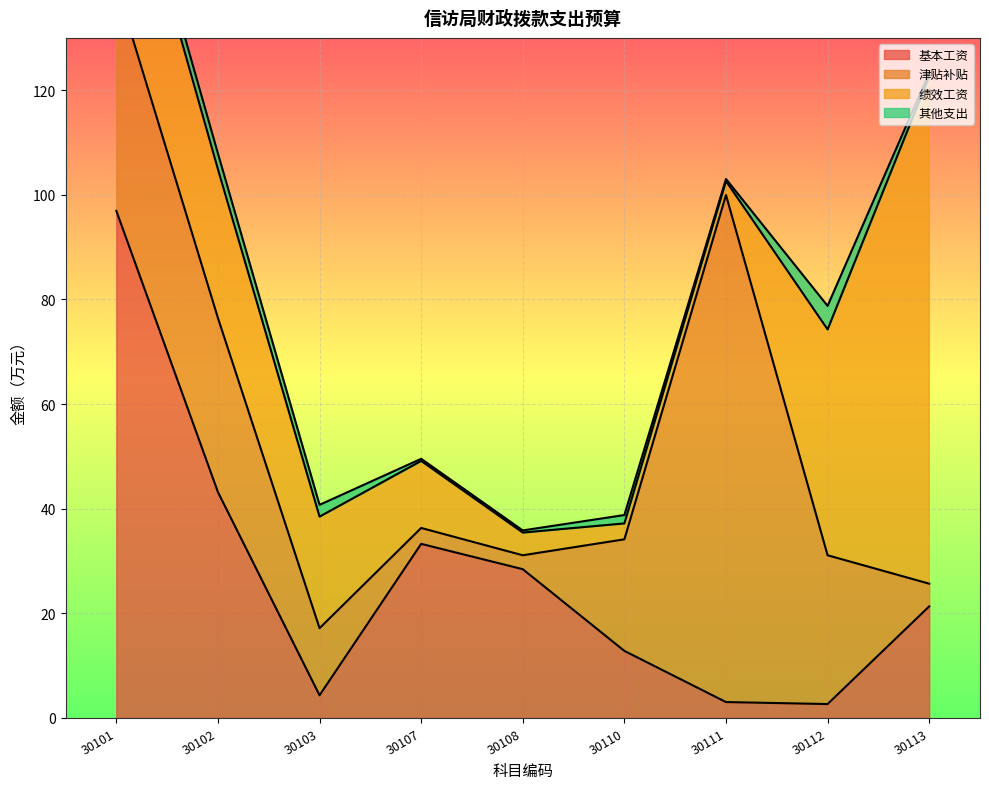

At 30102, list the series in order from largest to smallest.

基本工资, 津贴补贴, 绩效工资, 其他支出